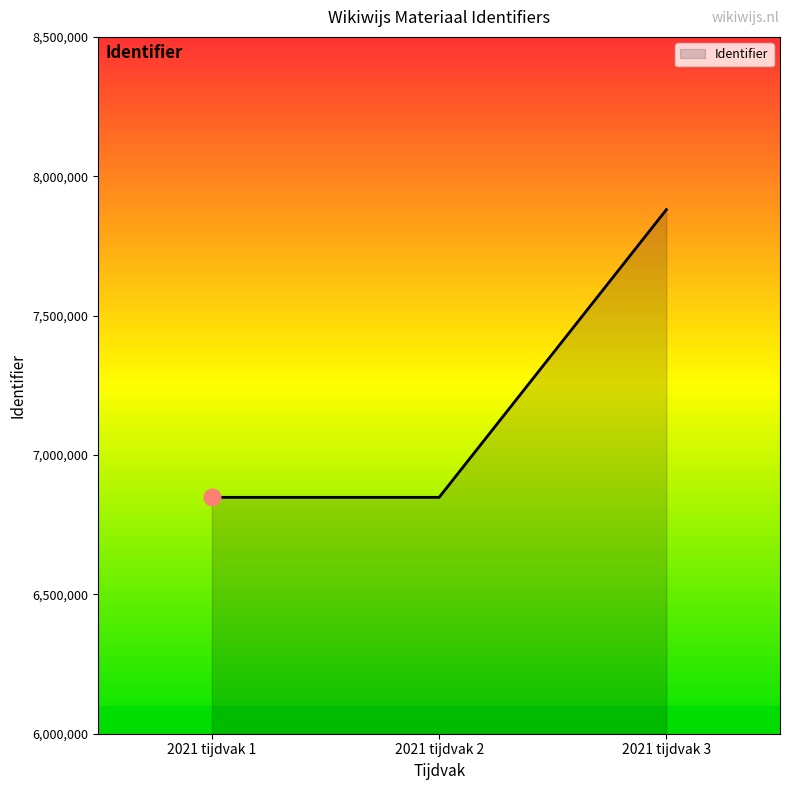

What is the change in value from 2021 tijdvak 2 to 2021 tijdvak 3?

+1032167